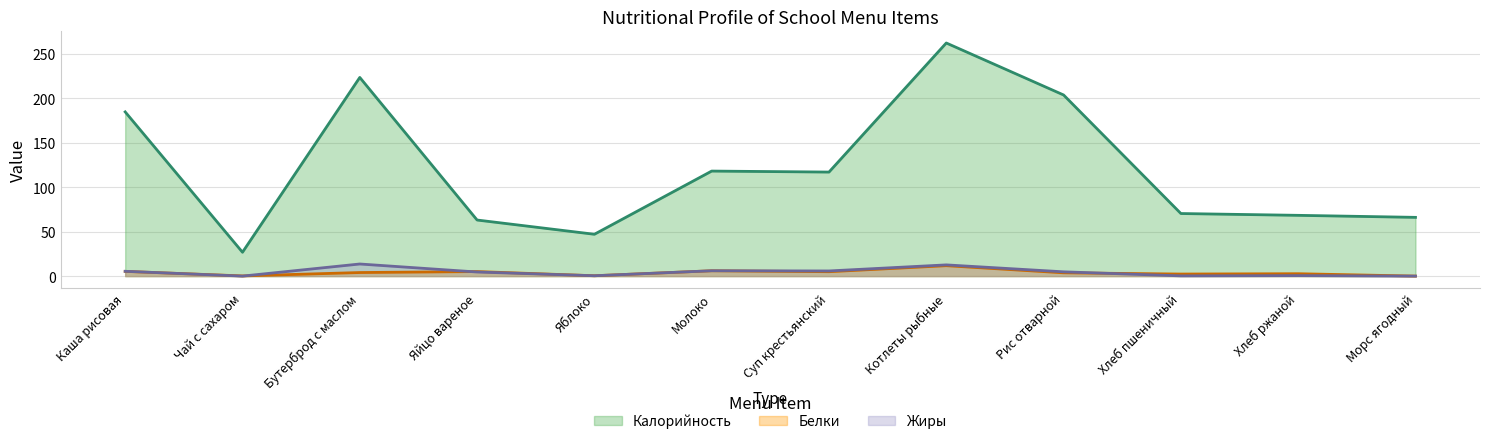

What is the spread (max minus min) of values at Бутерброд с маслом?

219.2